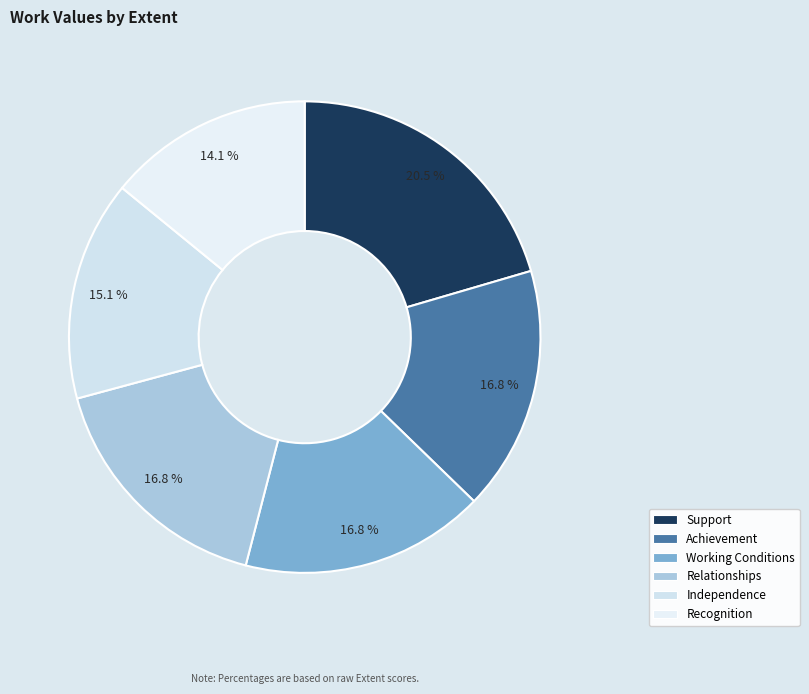

Approximately how many times larger is the value at Working Conditions compared to Support?

0.8